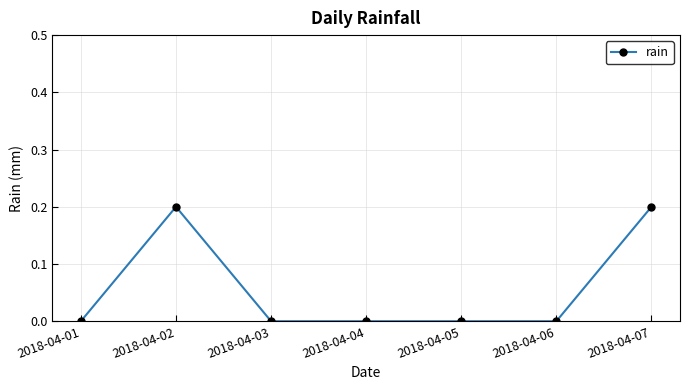

Reading right to left, transcribe all the data shown in this chart.

2018-04-07=0.2	2018-04-06=0.0	2018-04-05=0.0	2018-04-04=0.0	2018-04-03=0.0	2018-04-02=0.2	2018-04-01=0.0